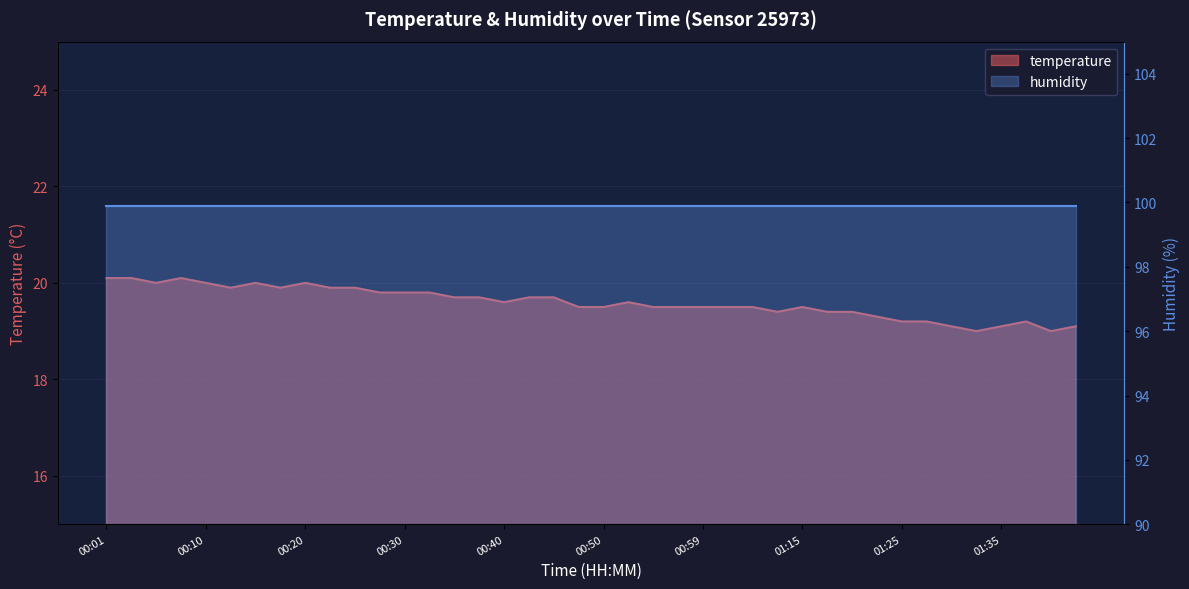

How many interior local peaks (higher than both neighbors) does the data have?

6